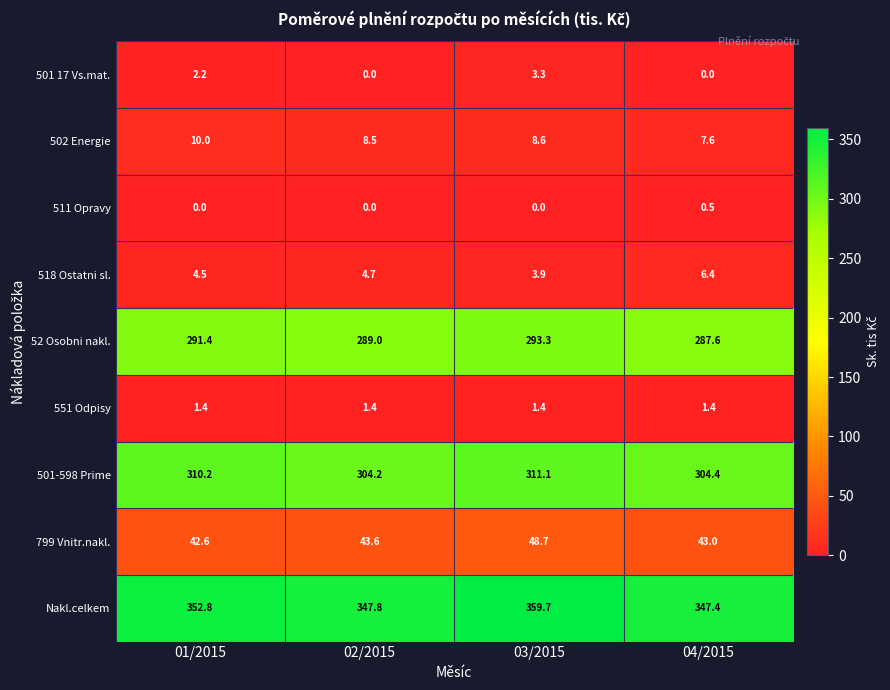

True or false: 511 Opravy has a value of 0.0 at 02/2015.

True